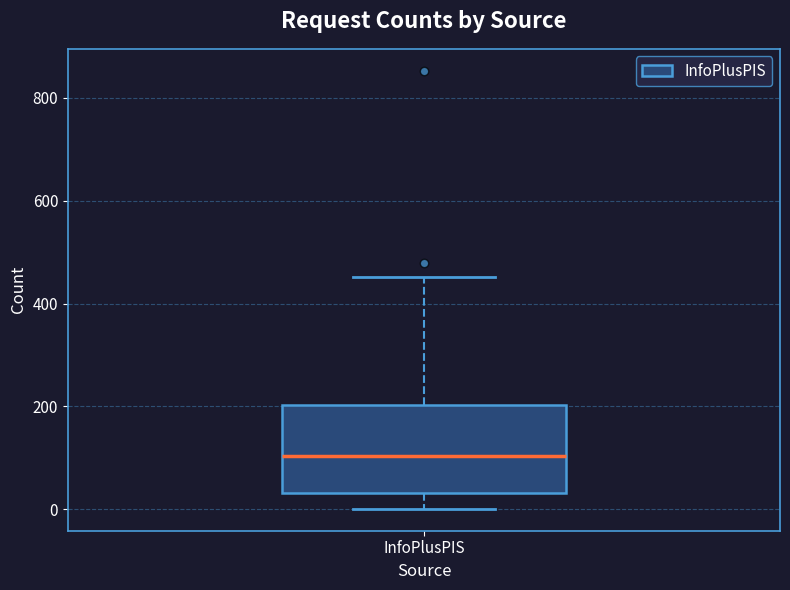

Where does the median line of the box for InfoPlusPIS sit on the y-axis? The values are not printed on the chart, so give them approximately, as read against the axis.

100